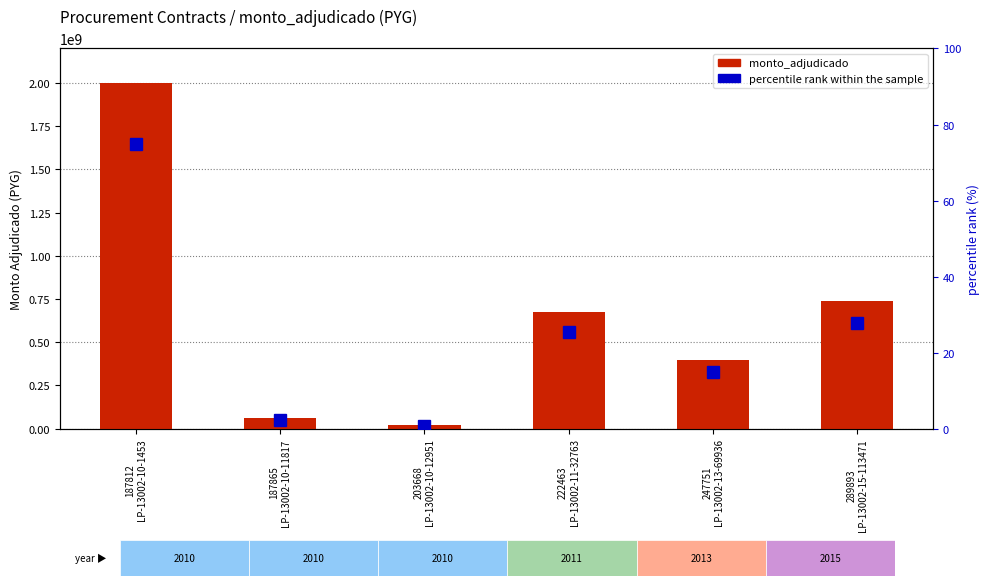

At which label does monto_adjudicado reach its peak?

187812
LP-13002-10-1453